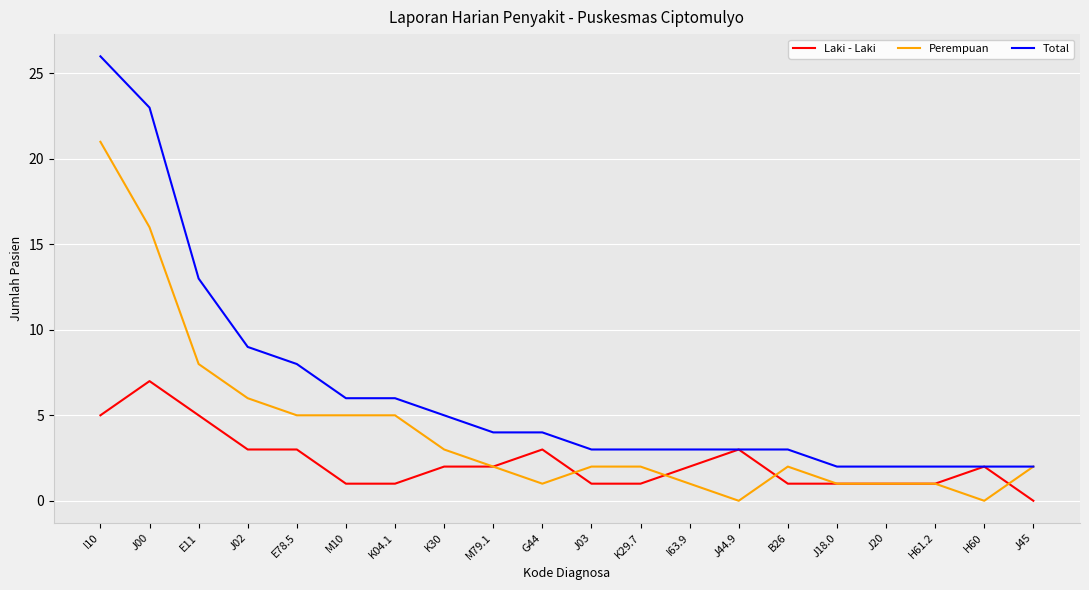

True or false: Total has a value of 2 at M10.

False